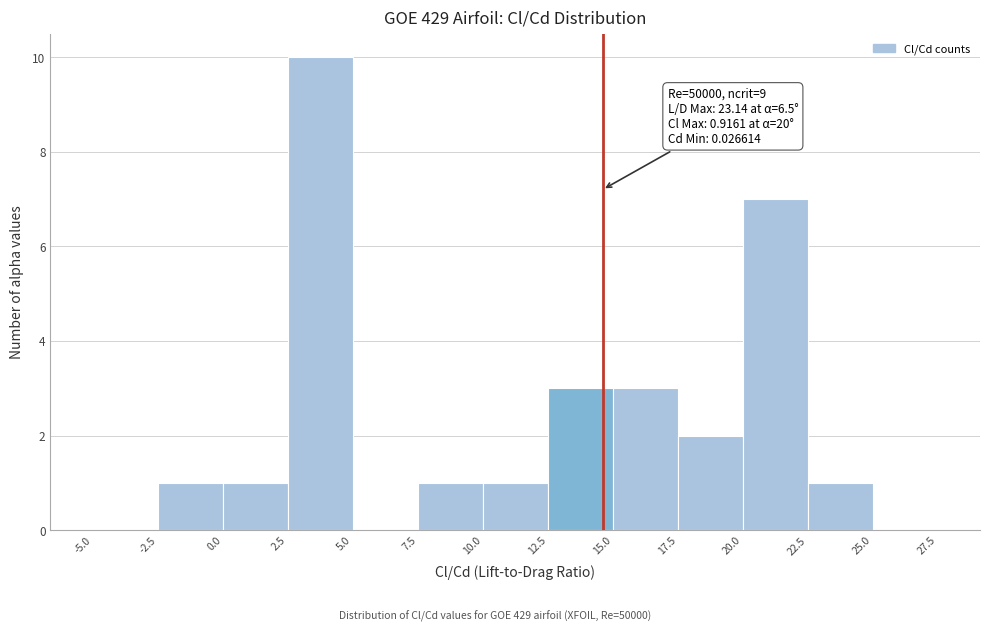

Over which range of the x-axis is the bar tallest?

2.5 to 5.0